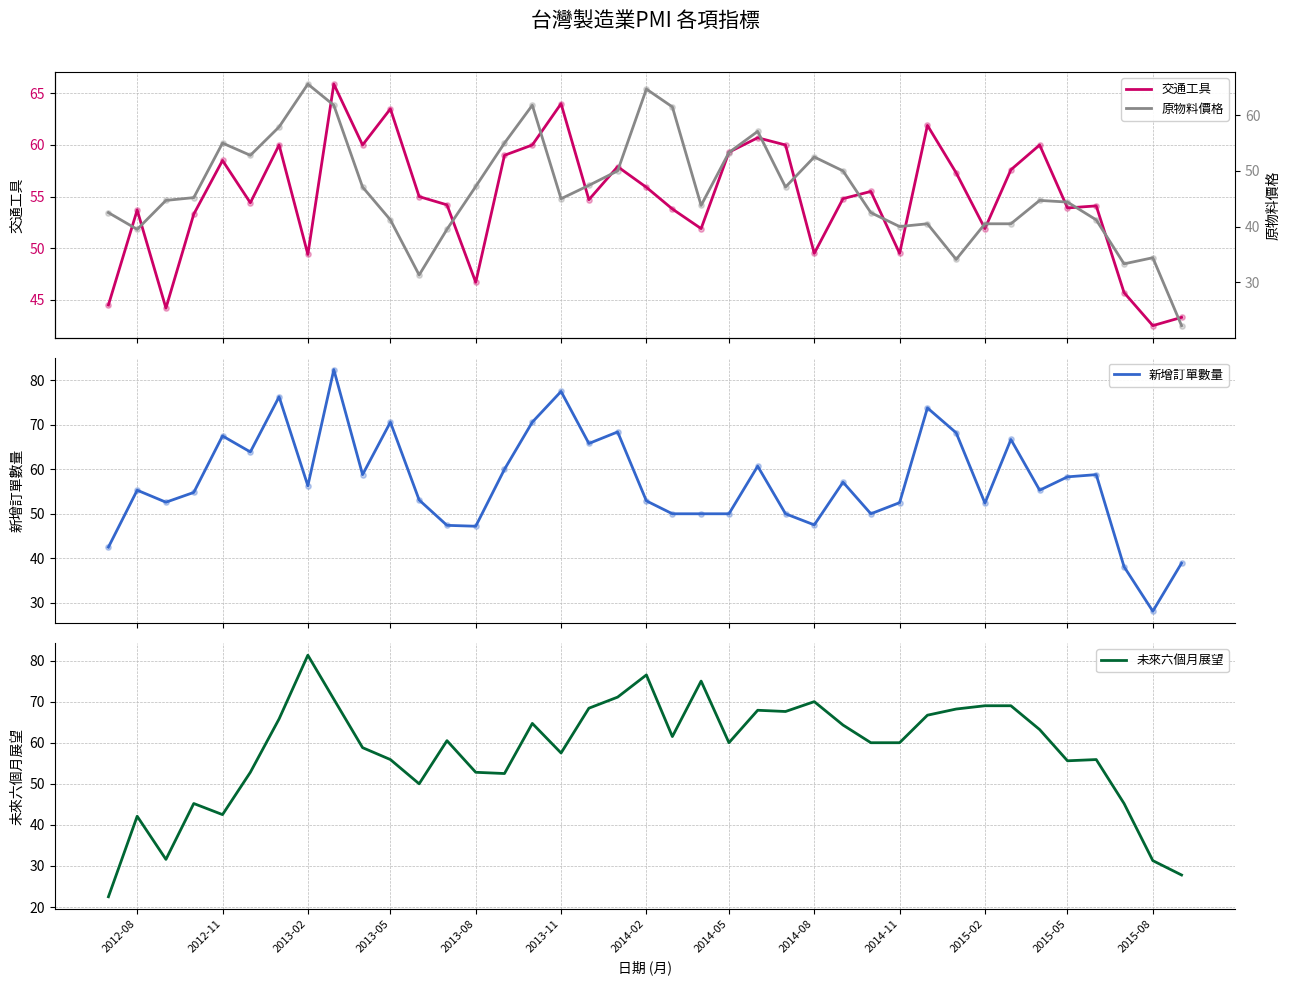

Which series reaches the maximum Y coordinate?

新增訂單數量